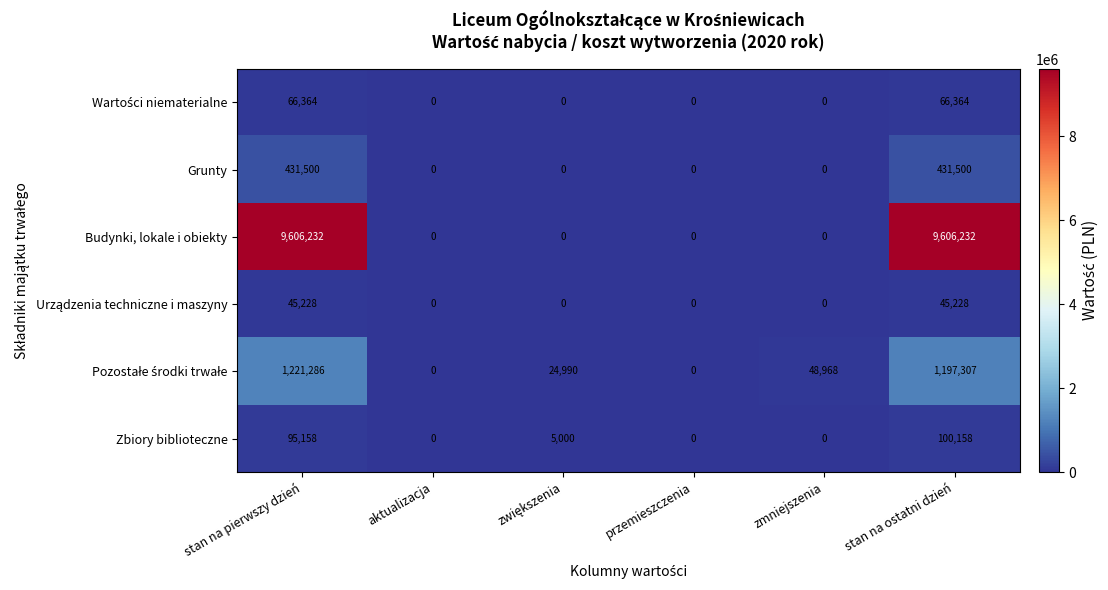

What is the average value of the Budynki, lokale i obiekty series?

3202077